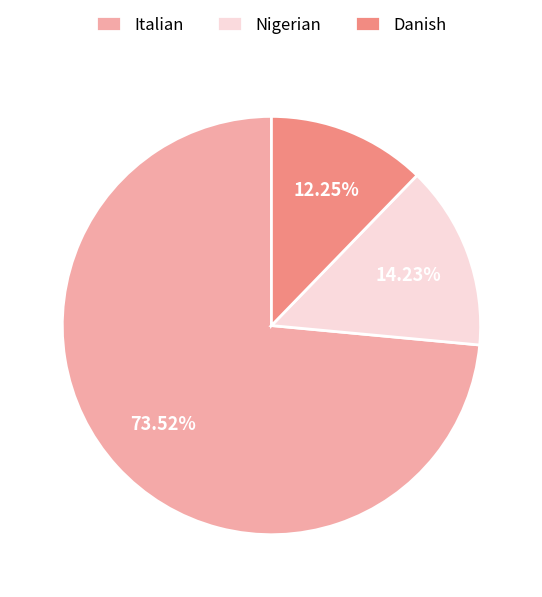

What percentage is the Nigerian slice, to the nearest percent?

14%